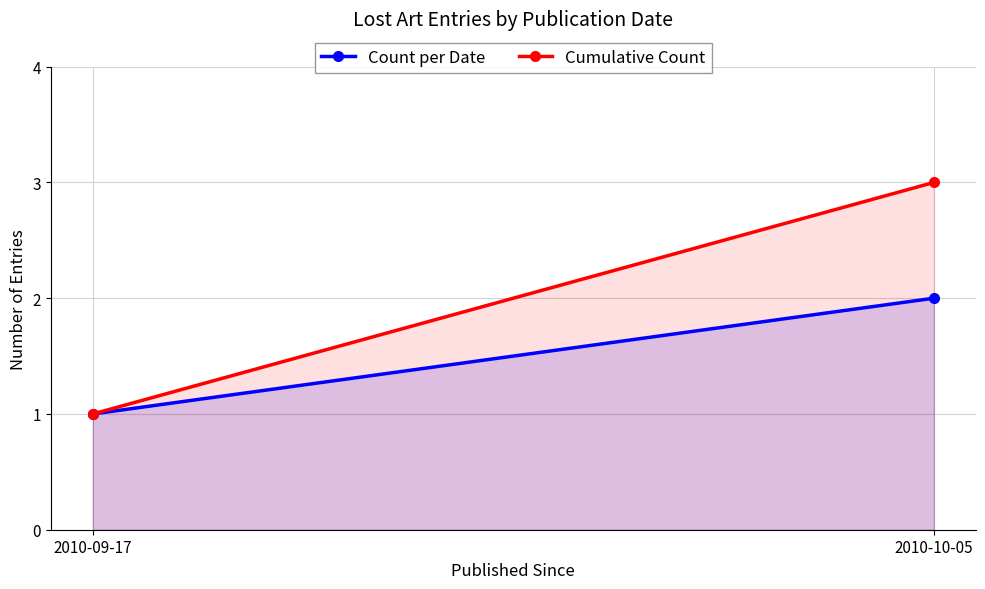

Rank the series by their maximum value, from highest to lowest.

Cumulative Count, Count per Date